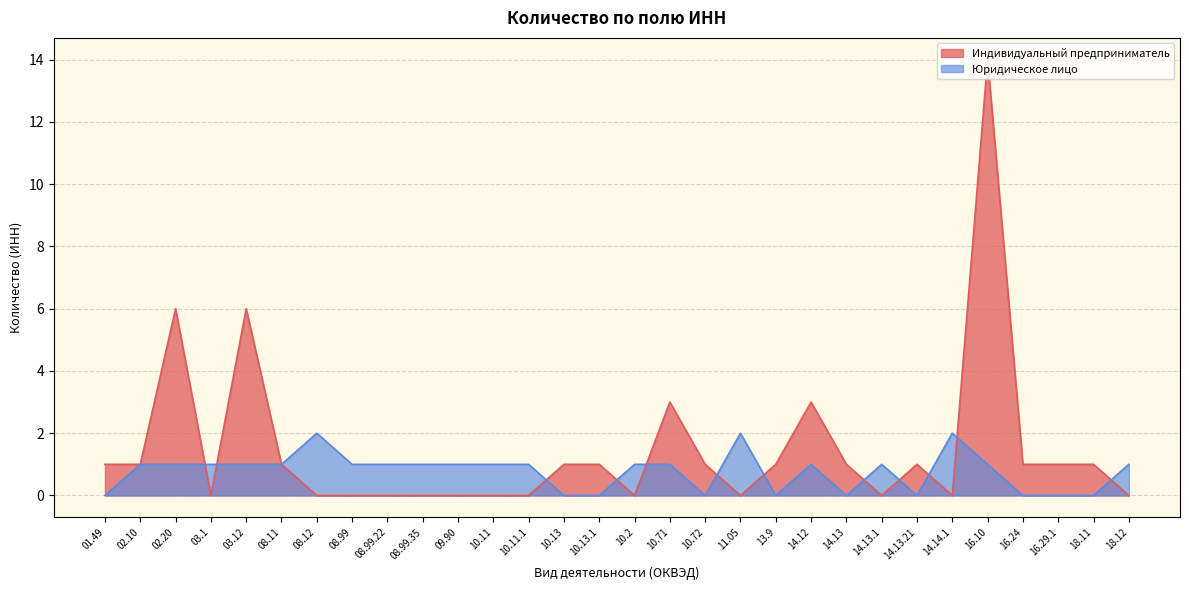

How many data points in Юридическое лицо are less than 1?

10